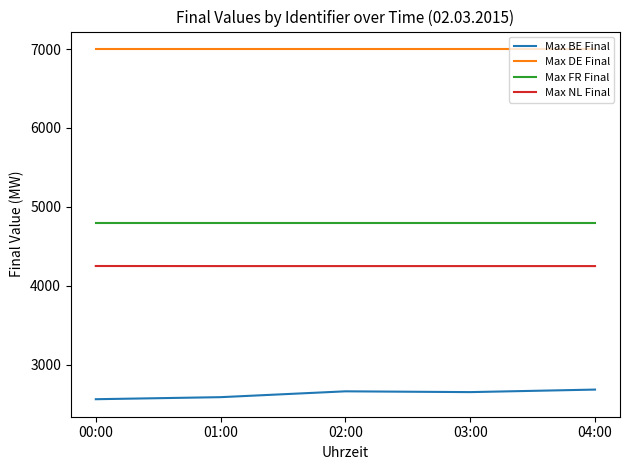

At 03:00, list the series in order from largest to smallest.

Max DE Final, Max FR Final, Max NL Final, Max BE Final